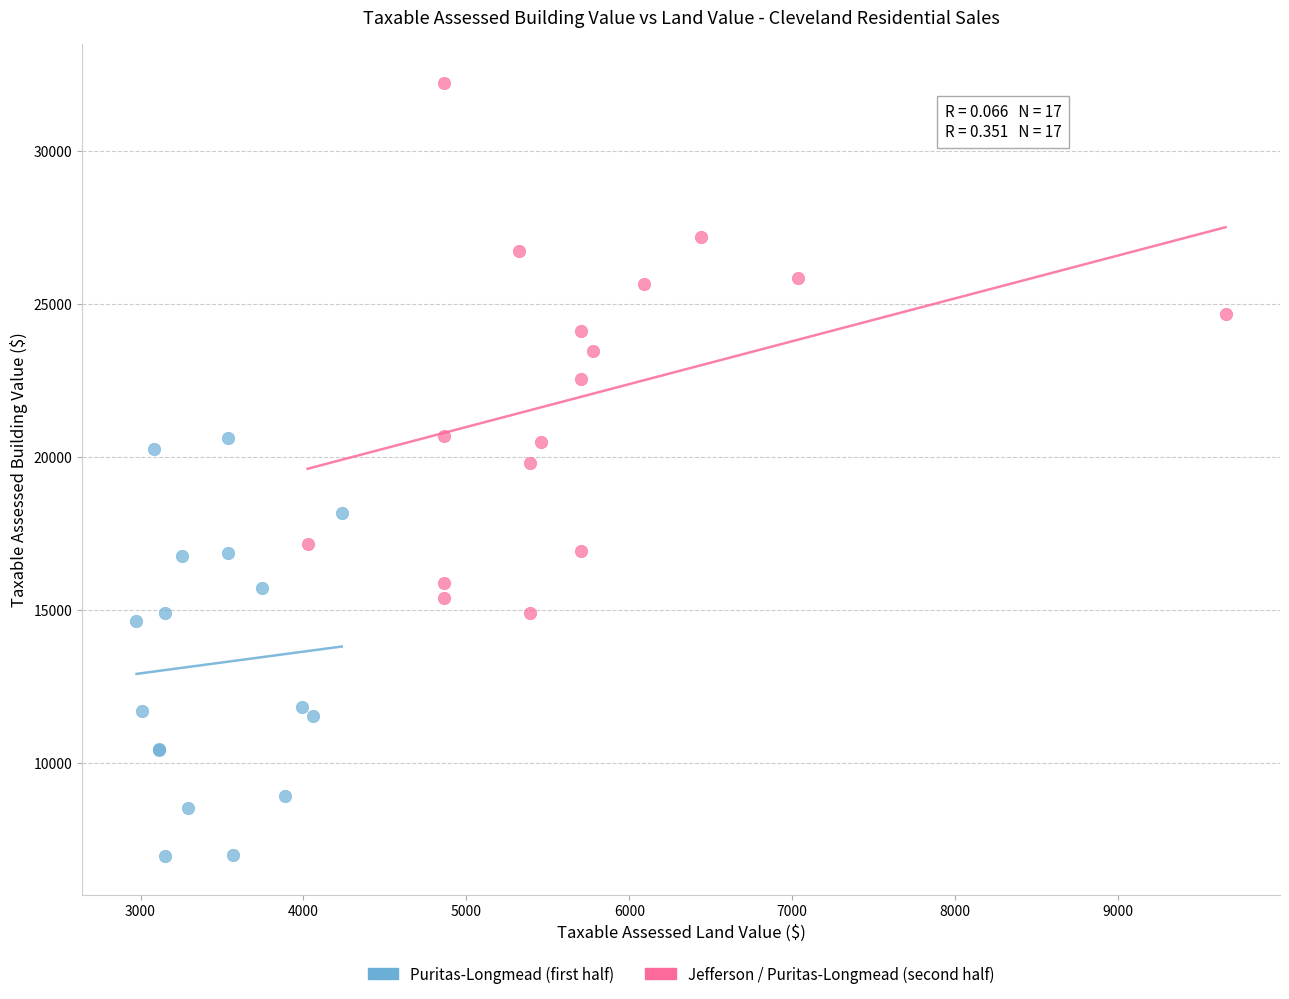

Which series has the widest spread of Y values?

Jefferson / Puritas-Longmead (second half)